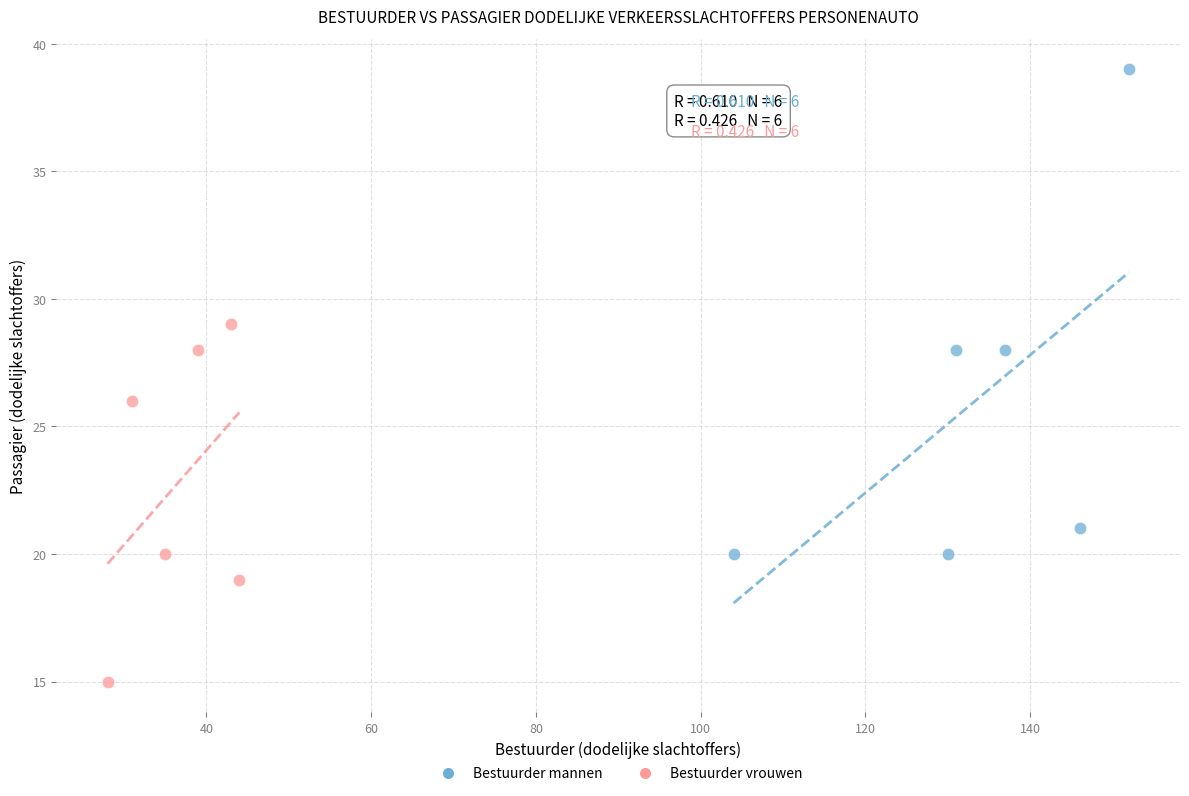

Which series has the widest spread of Y values?

Bestuurder mannen